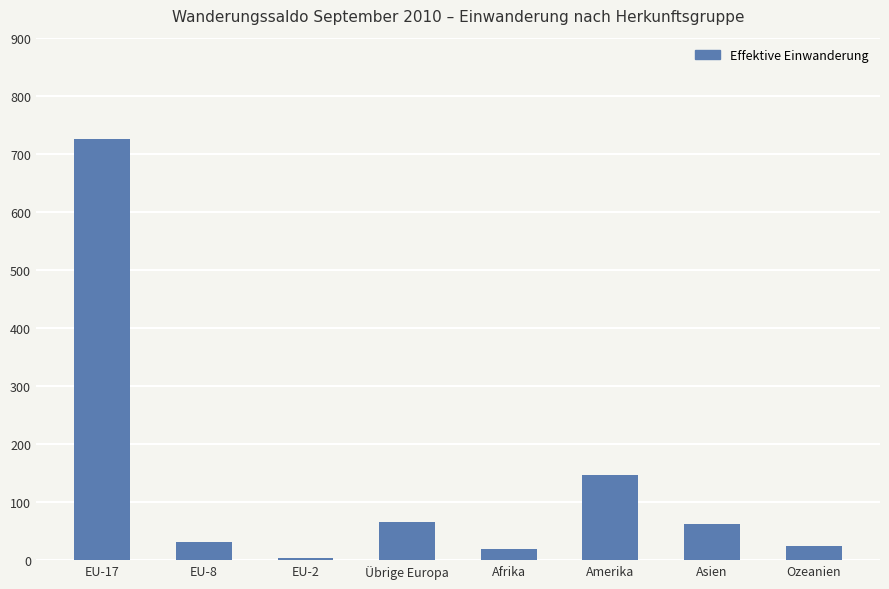

At which label is the value closest to 364?

Amerika